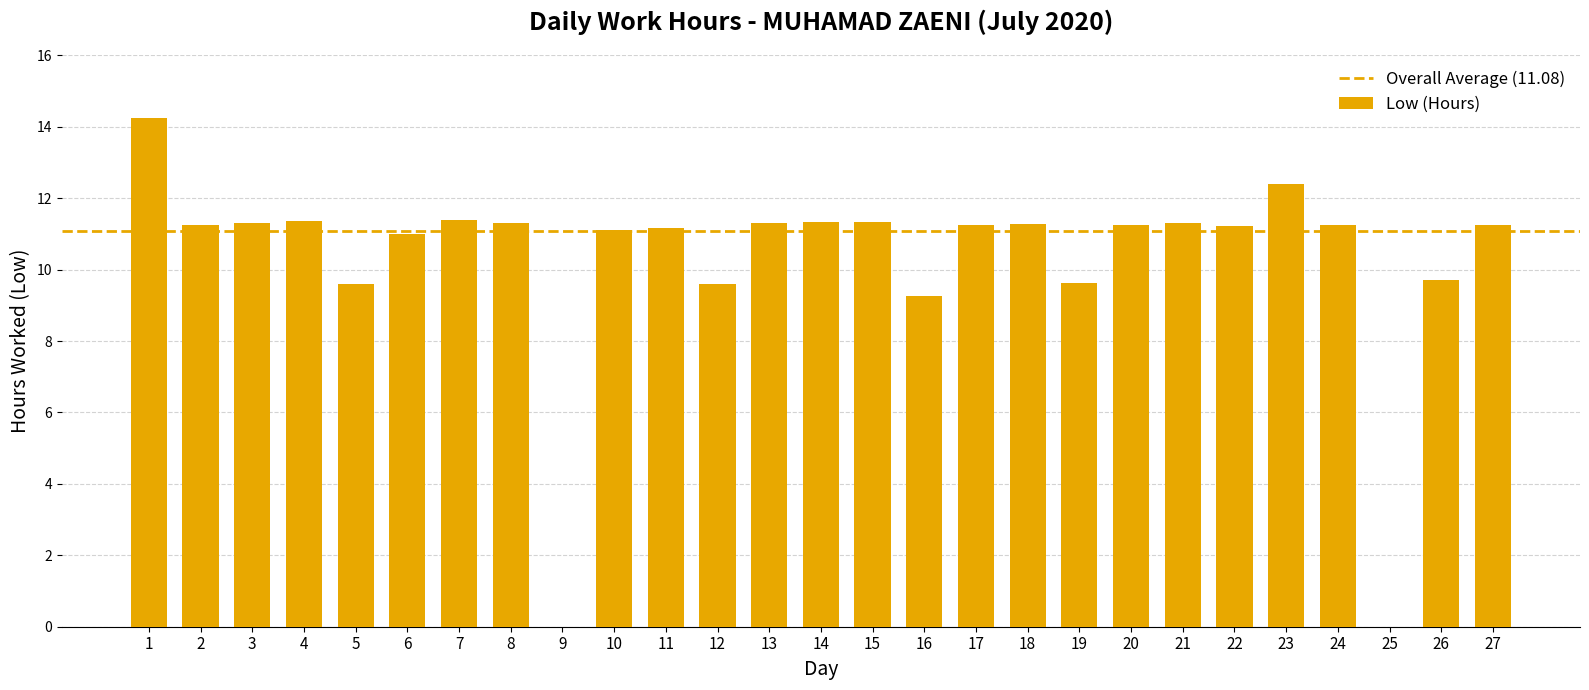

What is the sum of all values?

277.1